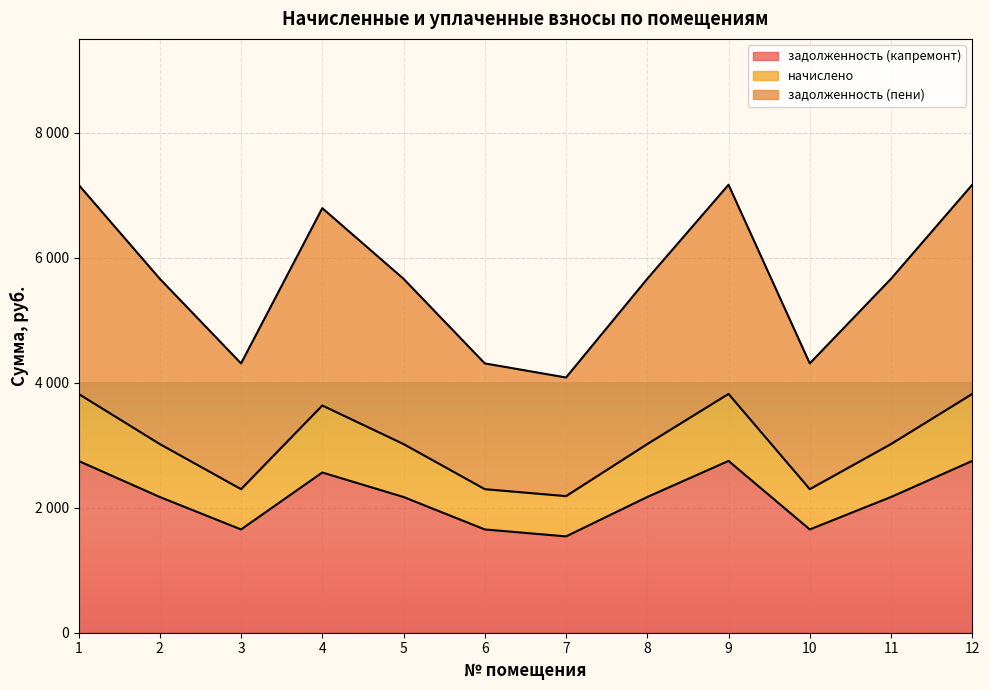

What is the difference between the maximum and minimum values in the начислено series?

1634.9